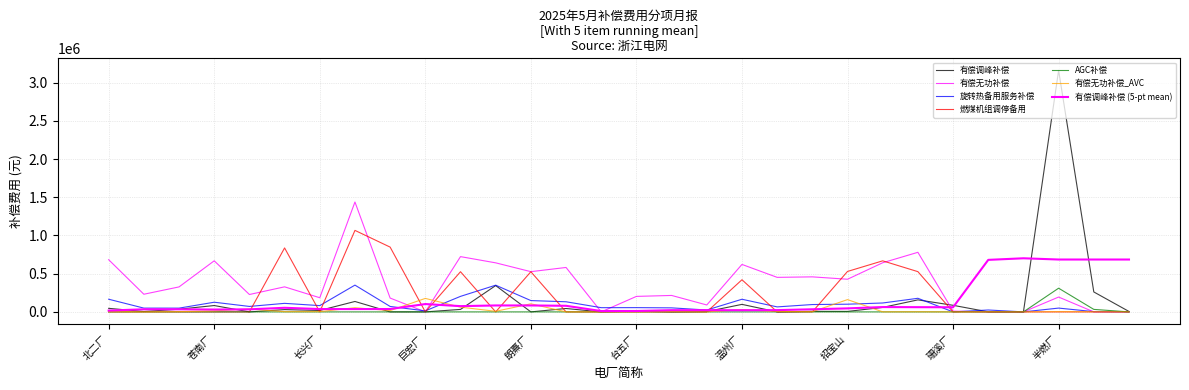

How many categories are shown in the chart?

30